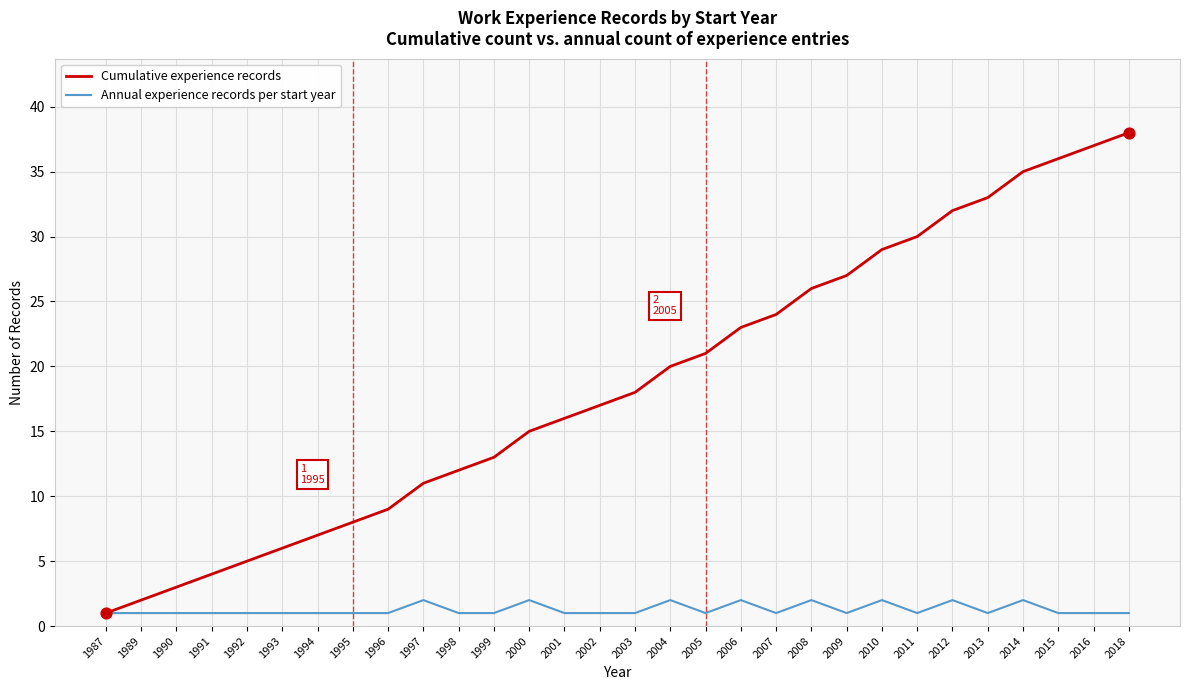

What are all the series names shown in the legend?

Cumulative experience records, Annual experience records per start year